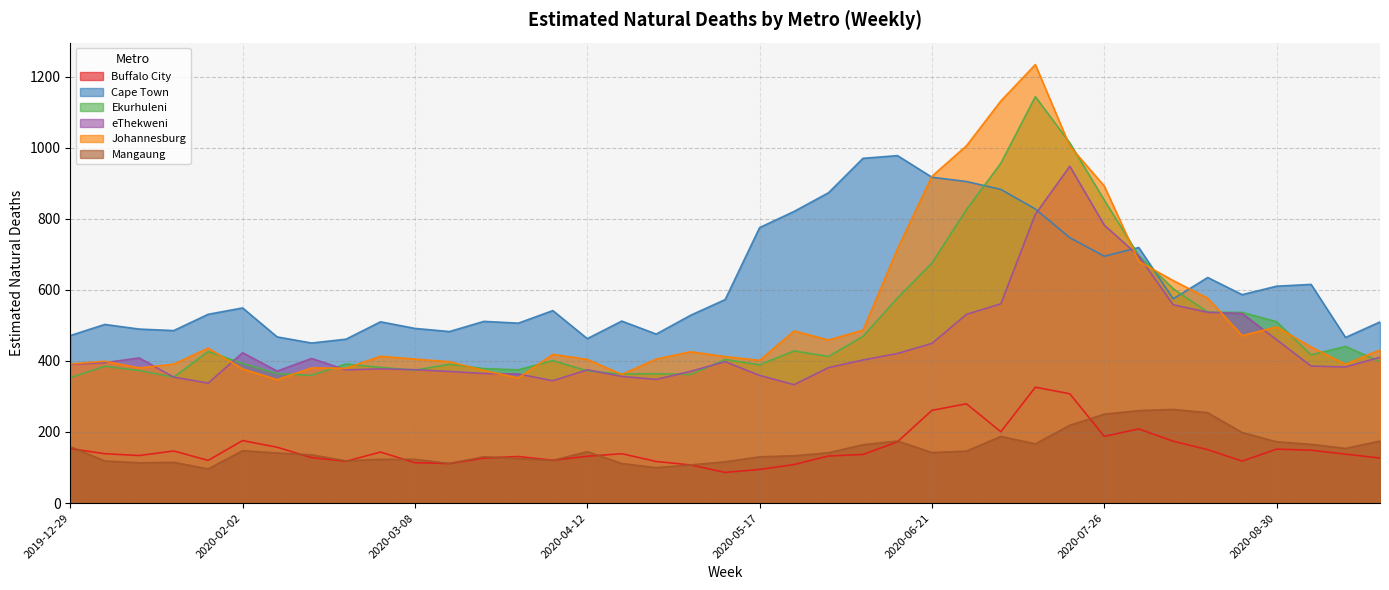

Reading right to left, list all the values displayed in this chart.

Buffalo City: 126.8	137.7	148.8	151.7	118.1	150.4	174.0	208.7	187.7	307.6	326.0	200.7	279.3	260.9	172.5	136.8	132.5	108.4	94.7	86.2	107.3	117.1	139.0	131.8	120.6	131.1	126.6	111.3	113.6	143.6	117.6	127.9	157.1	175.8	120.1	146.6	133.8	138.9	153.2
Cape Town: 509.6	465.9	615.2	610.2	586.4	634.6	574.6	719.0	694.5	746.6	827.4	882.5	904.7	916.6	977.5	969.9	873.1	820.5	775.0	572.5	528.5	475.4	512.0	462.6	541.6	506.2	511.2	482.6	491.4	510.0	461.1	450.3	467.6	549.0	531.1	485.3	489.5	502.6	471.3
Ekurhuleni: 398.1	440.7	416.9	510.3	536.5	537.1	603.2	696.6	852.4	1013.3	1143.4	956.3	825.5	675.3	577.0	468.9	412.4	427.9	389.1	403.9	361.9	363.9	363.3	371.8	400.8	375.0	378.4	390.5	374.0	381.7	391.5	359.3	364.3	393.0	426.3	354.2	372.8	384.8	353.0
eThekweni: 410.3	382.9	385.5	459.6	533.5	536.8	557.9	695.3	782.0	947.7	812.5	560.7	530.8	449.3	420.8	402.6	381.2	333.1	359.1	397.9	370.6	347.9	356.4	374.9	344.3	363.2	364.5	370.3	375.2	377.6	374.8	406.8	371.4	423.0	337.6	354.4	408.4	395.0	390.1
Johannesburg: 431.1	390.4	439.3	495.5	471.1	576.5	626.0	680.0	892.0	1004.3	1233.7	1131.4	1005.1	919.5	715.0	486.6	458.7	484.3	401.5	412.1	425.8	405.1	362.1	404.2	418.5	352.1	373.0	397.8	405.1	413.1	379.2	380.3	347.2	377.3	436.0	390.8	380.3	399.1	391.2
Mangaung: 174.6	153.8	165.3	172.5	198.4	254.3	263.5	260.2	250.1	218.8	166.6	187.6	146.1	142.2	174.7	164.2	141.6	133.2	130.2	116.1	107.4	99.7	111.3	144.8	120.1	125.5	130.4	111.6	123.3	123.2	118.9	135.8	140.9	147.3	96.1	114.7	113.3	118.4	159.0